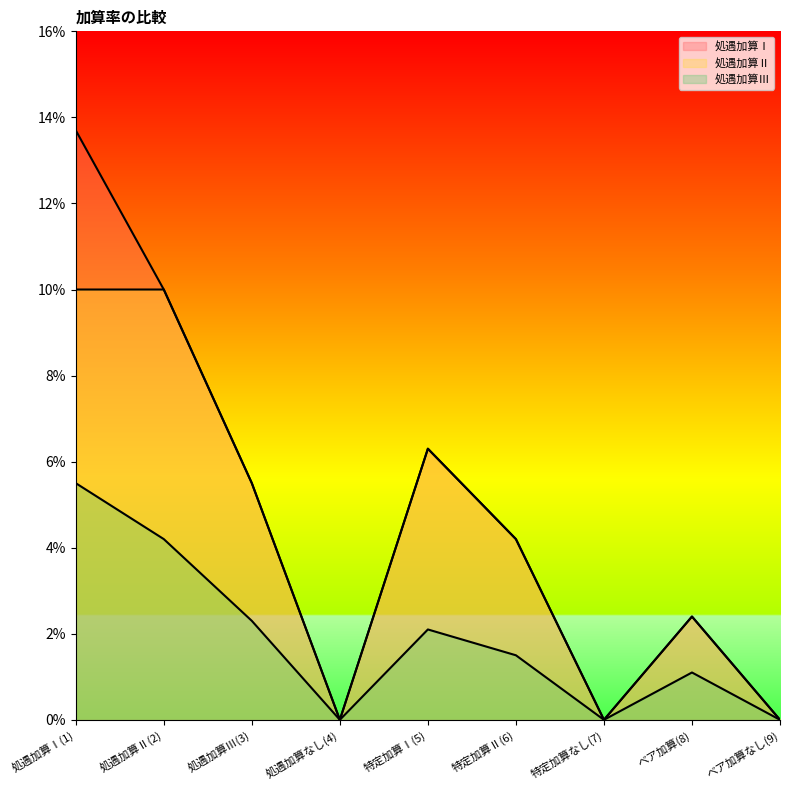

How many lines are shown in the chart?

3